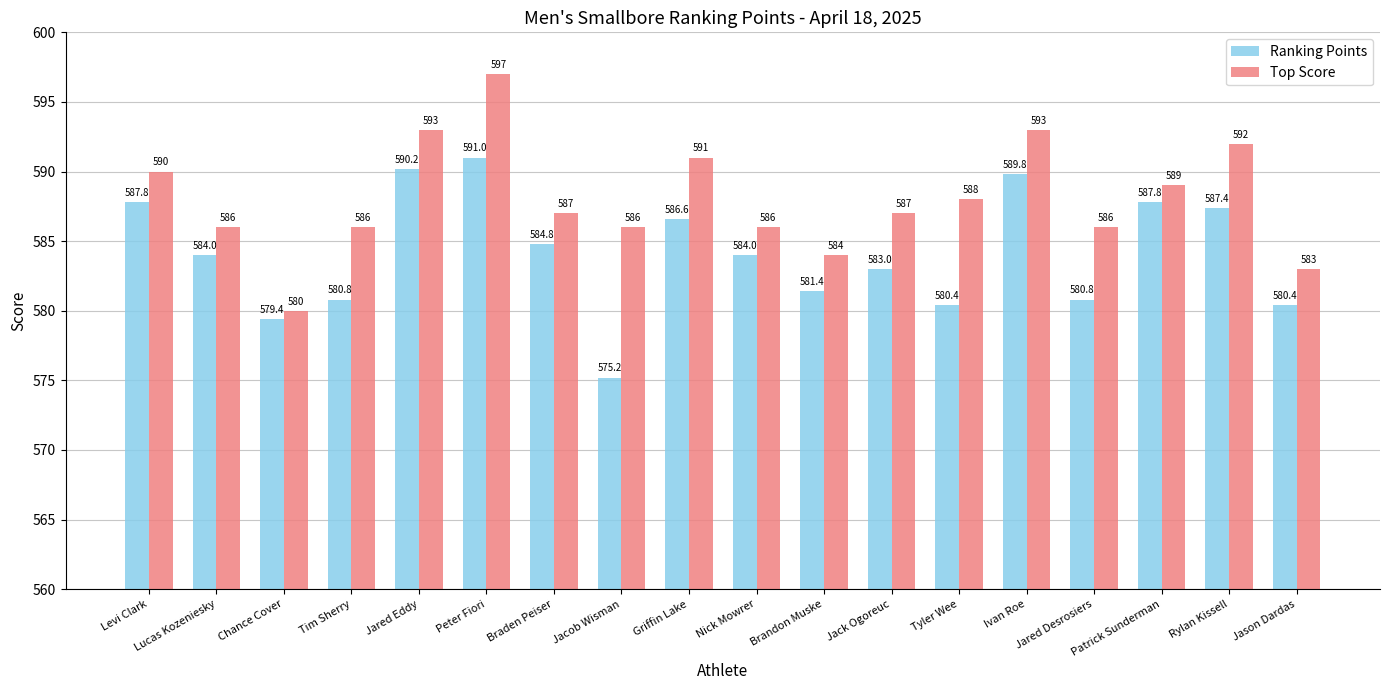

What is the difference between the Top Score values at Patrick Sunderman and Ivan Roe?

4.0